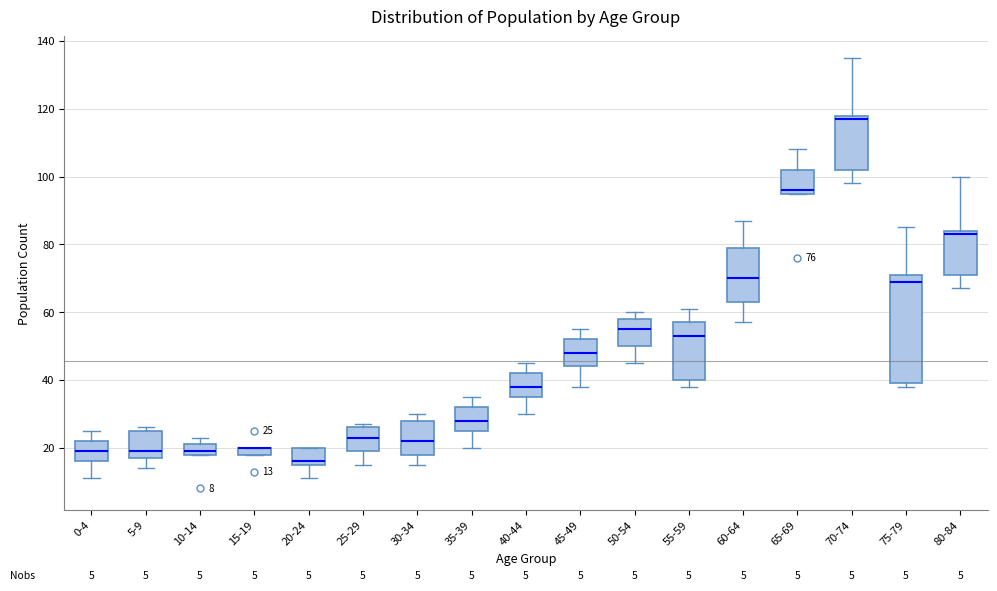

Comparing the boxes themselves (not the whiskers), which one is the tallest?

75-79